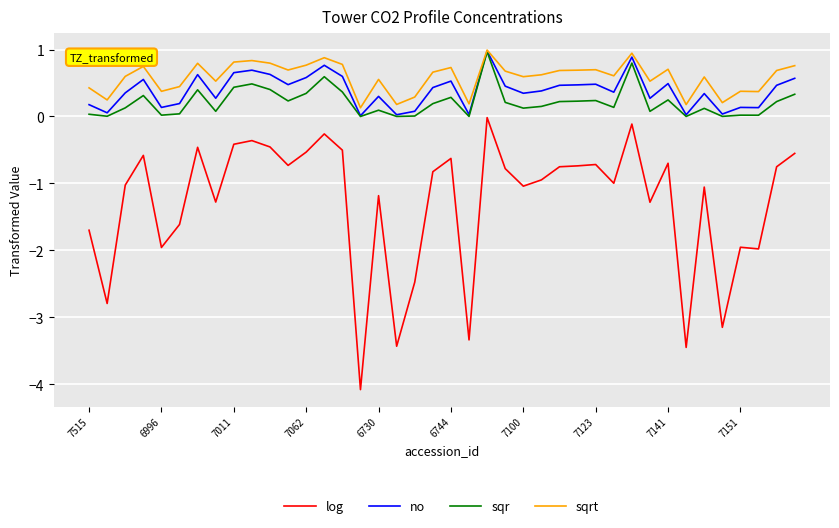

Which series has the largest range (max minus min)?

log